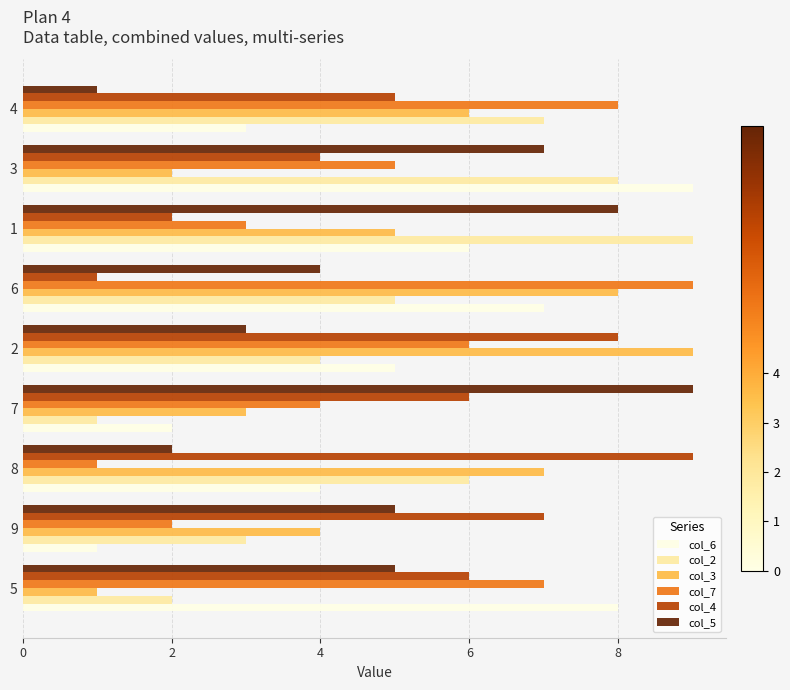

Is the value of col_5 at 7 greater than the value of col_3 at 7?

Yes